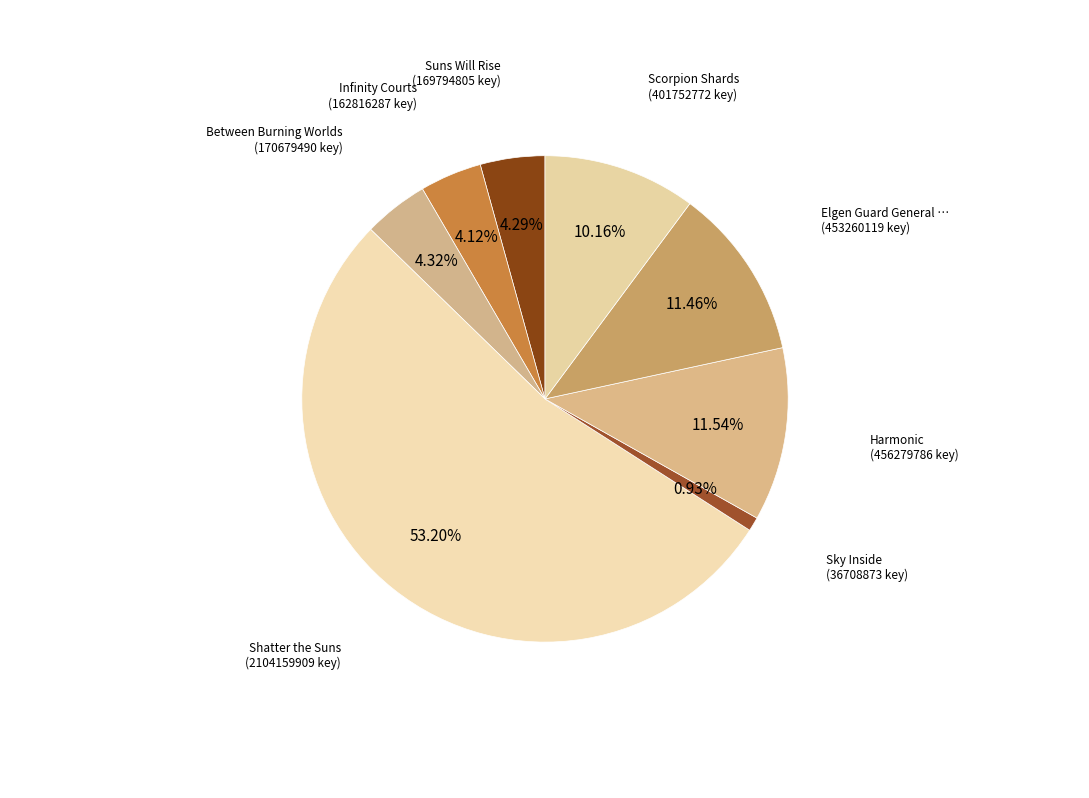

Which slice is the largest?

Shatter the Suns